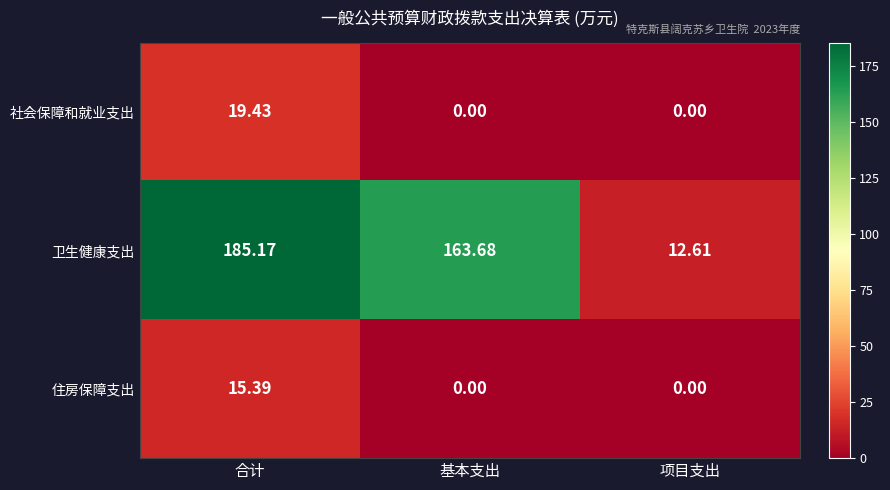

Rank the series by their maximum value, from lowest to highest.

住房保障支出, 社会保障和就业支出, 卫生健康支出